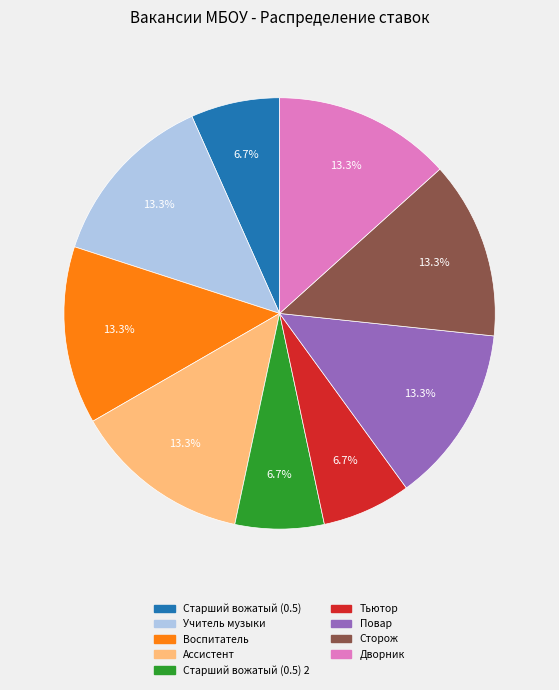

Does any single category account for the majority?

No